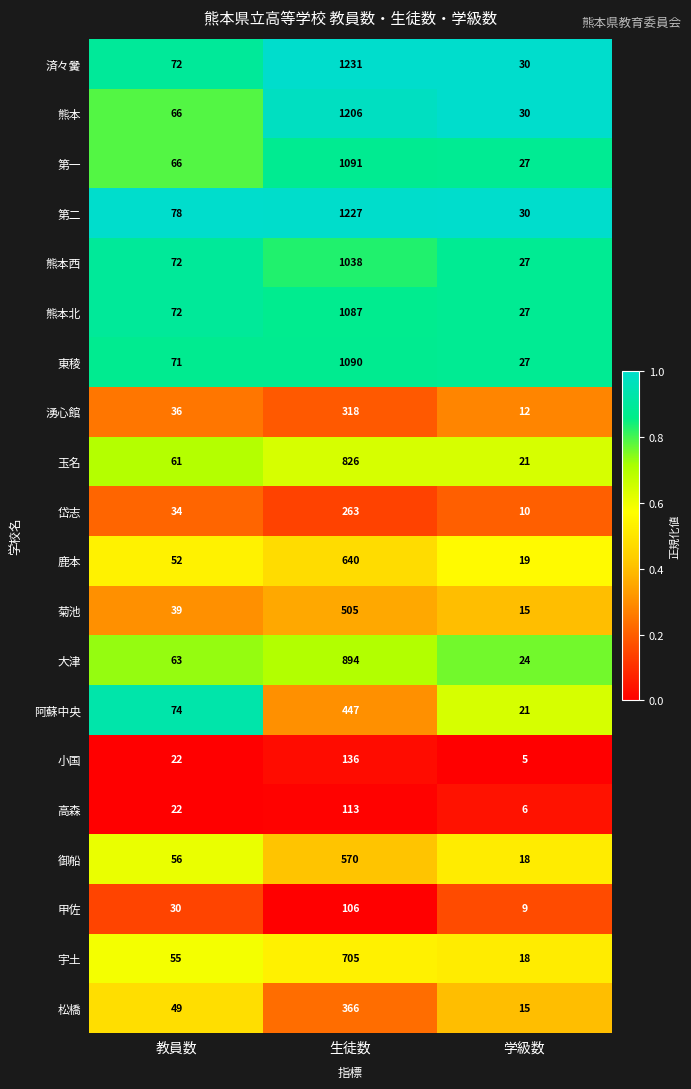

List the series in order of their peak value, lowest first.

甲佐, 高森, 小国, 岱志, 湧心館, 松橋, 阿蘇中央, 菊池, 御船, 鹿本, 宇土, 玉名, 大津, 熊本西, 熊本北, 東稜, 第一, 熊本, 第二, 済々黌